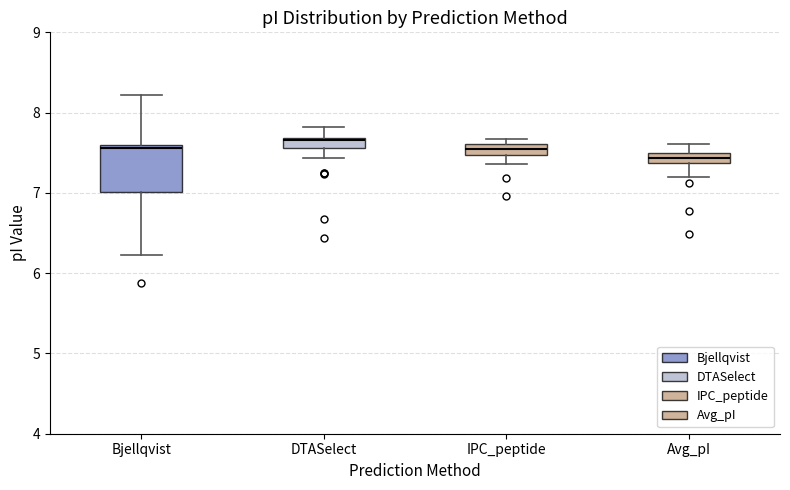

Comparing the boxes themselves (not the whiskers), which one is the tallest?

Bjellqvist